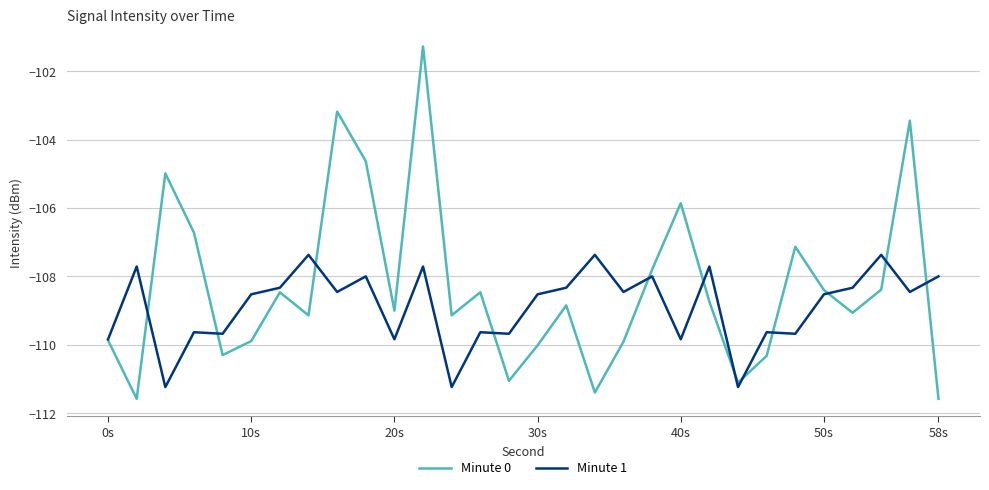

True or false: Minute 1 and Minute 0 cross at least once.

True